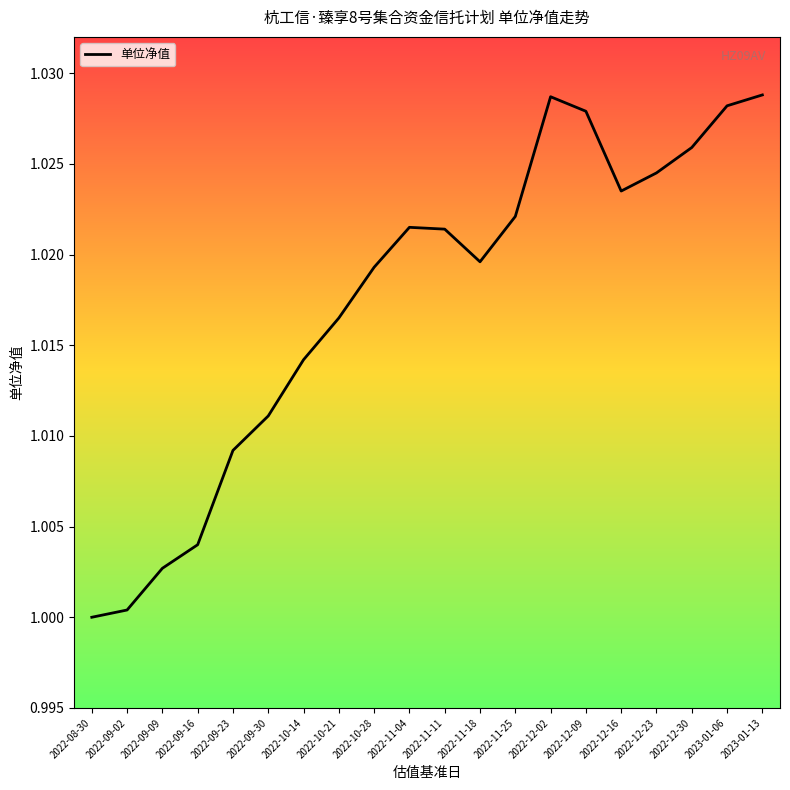

At which category does the chart reach its minimum across all series?

2022-08-30